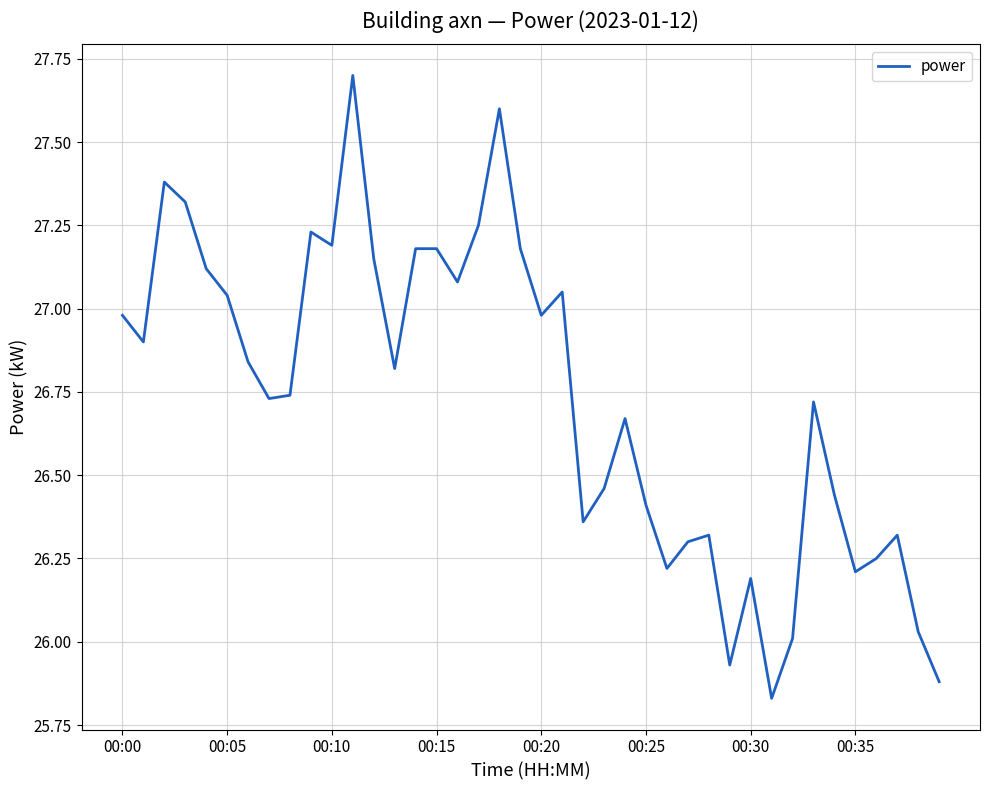

What is the maximum value shown in the chart?

27.7